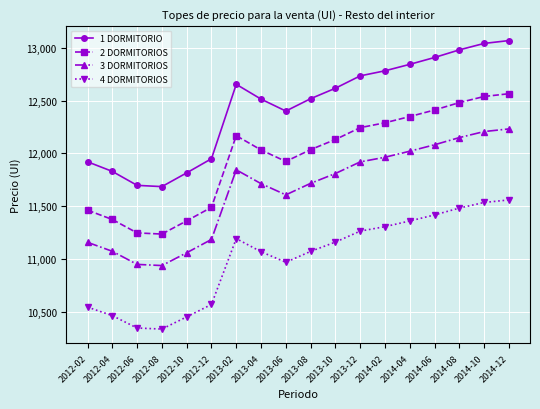

Rank the series by their maximum value, from lowest to highest.

4 DORMITORIOS, 3 DORMITORIOS, 2 DORMITORIOS, 1 DORMITORIO